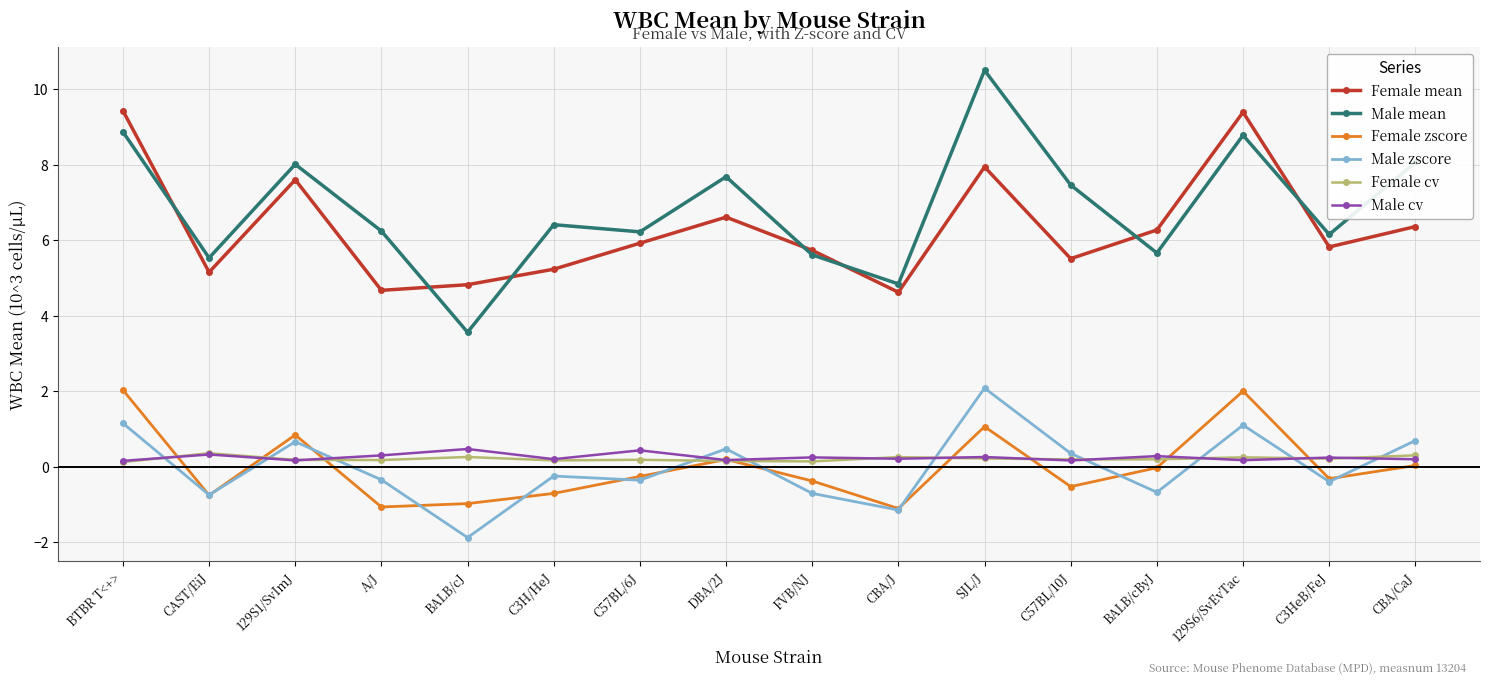

Is the value of Female mean at FVB/NJ greater than the value of Male cv at DBA/2J?

Yes